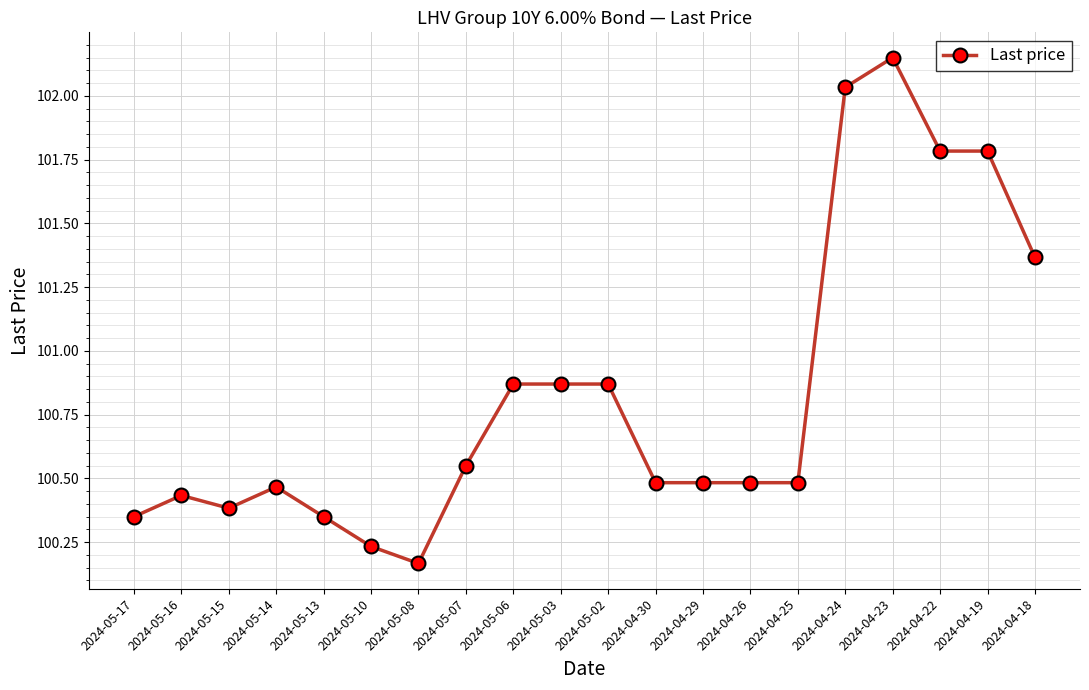

What is the change in value from 2024-05-07 to 2024-05-03?

+0.3